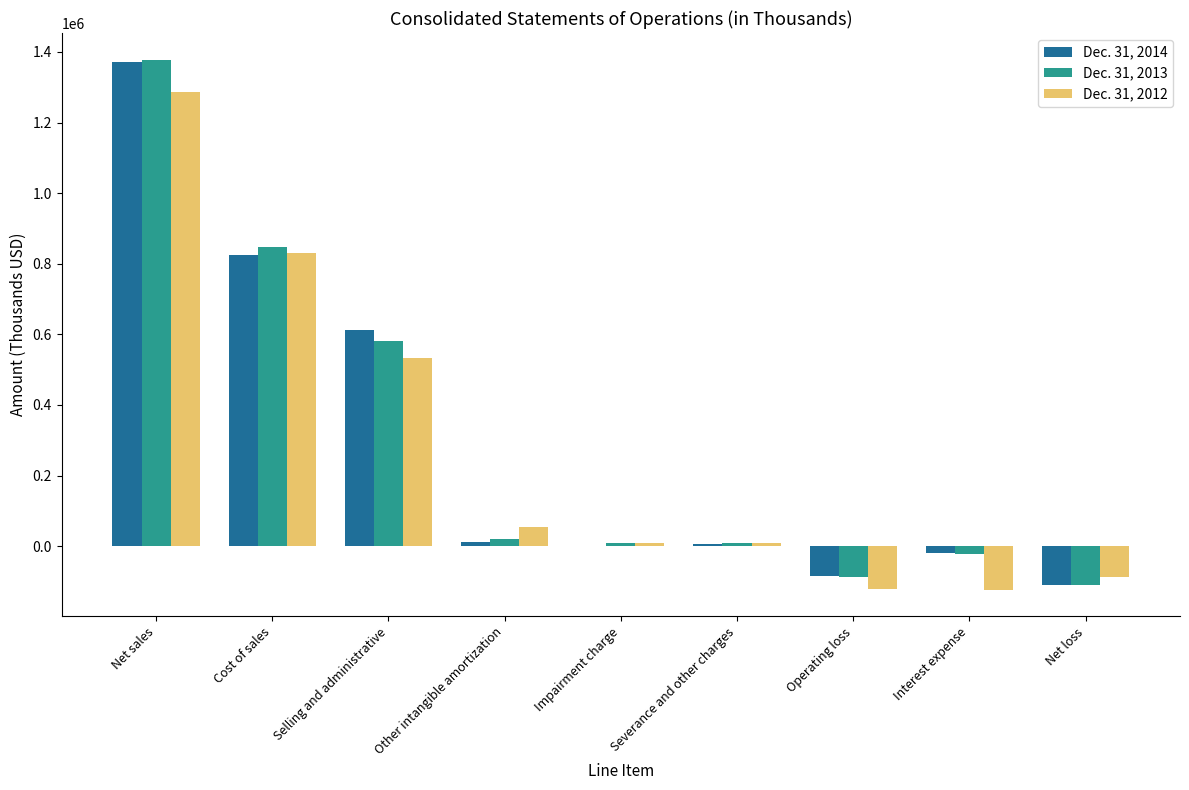

Is the value of Dec. 31, 2013 at Interest expense greater than the value of Dec. 31, 2014 at Cost of sales?

No